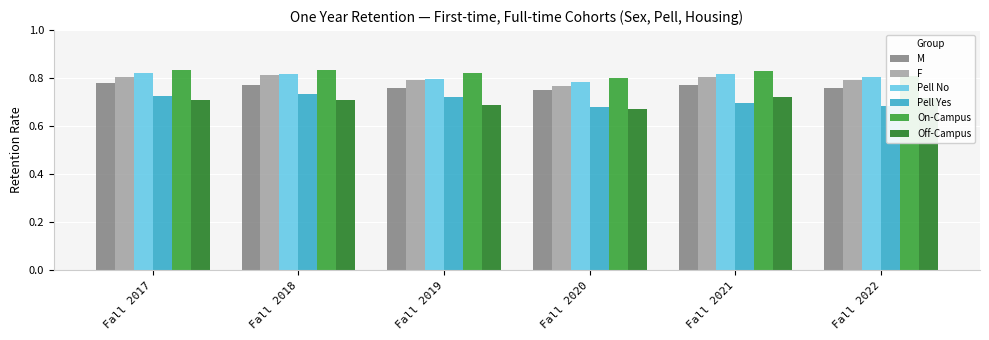

At which label is On-Campus closest to 0?

Fall 2020